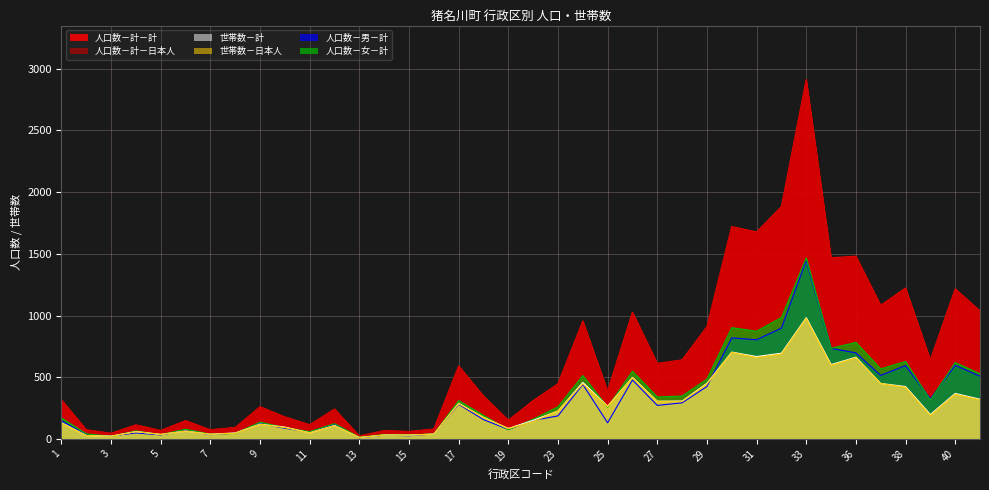

Which series ends up on top after the final intersection of 世帯数－計 and 人口数－男－計?

人口数－男－計